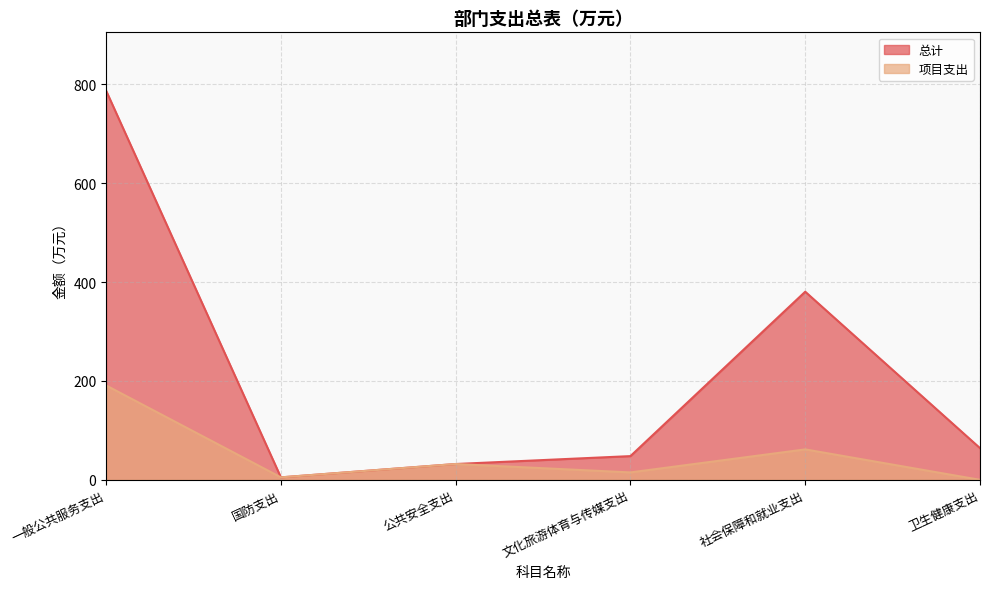

Reading right to left, transcribe all the data shown in this chart.

总计: 64.2	380.6	48.0	32.0	5.0	787.2
项目支出: 0.0	61.6	15.0	32.0	5.0	190.9